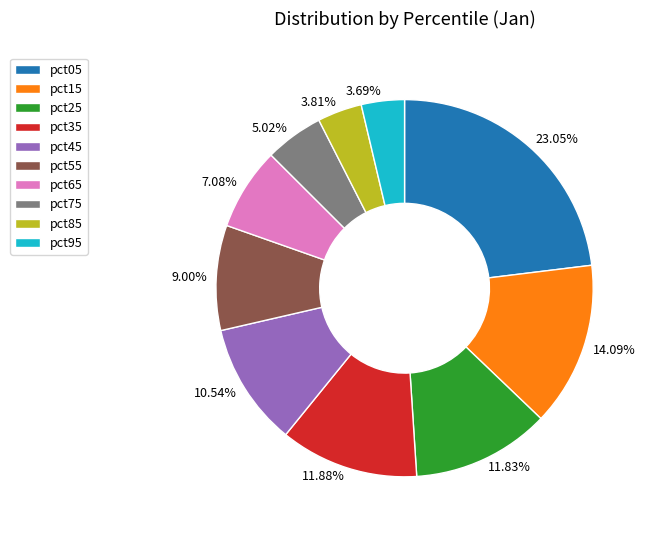

What percentage do pct05 and pct25 together represent?

34.9%